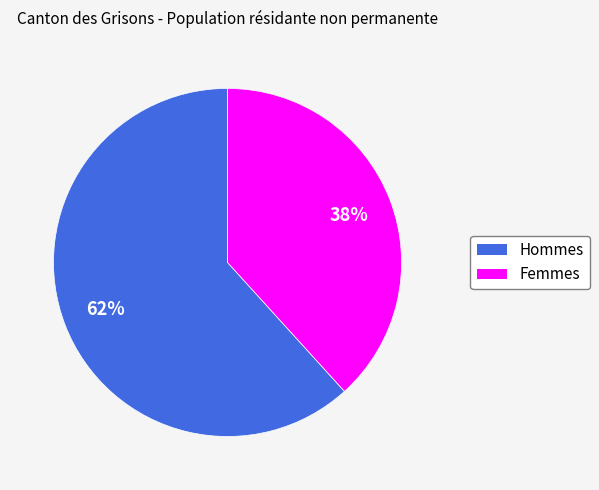

Which has a higher value, Hommes or Femmes?

Hommes